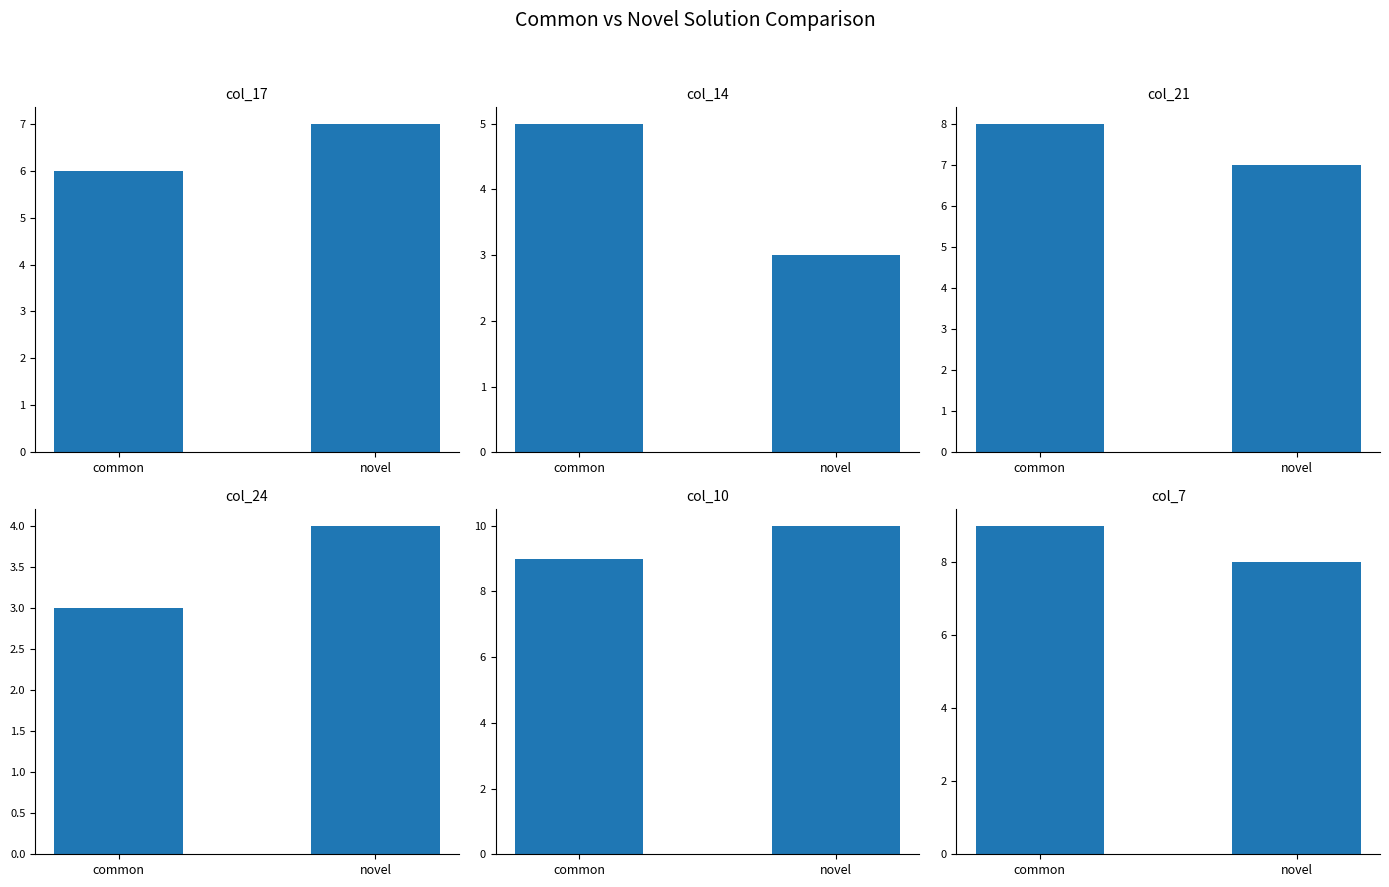

Does the chart contain any negative values?

No